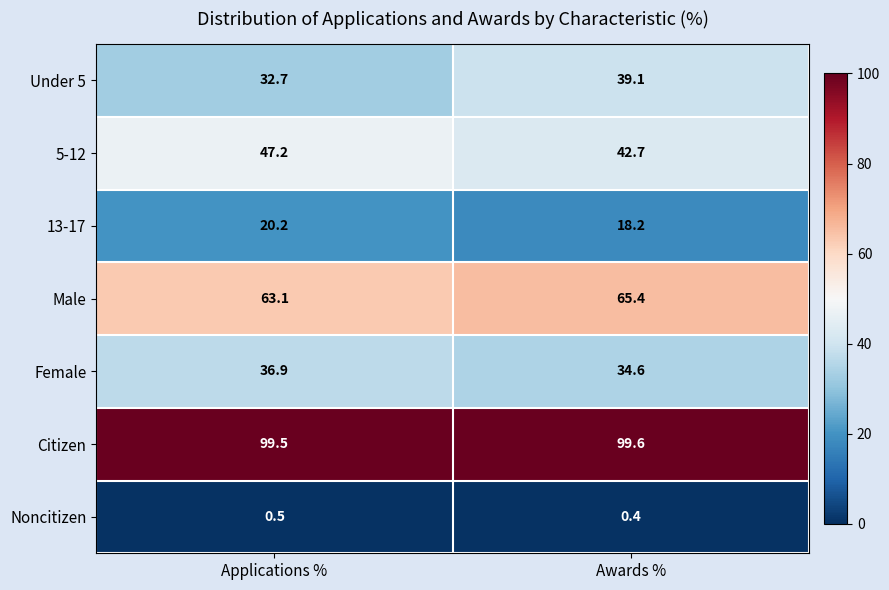

List the series in order of their peak value, highest first.

Citizen, Male, 5-12, Under 5, Female, 13-17, Noncitizen